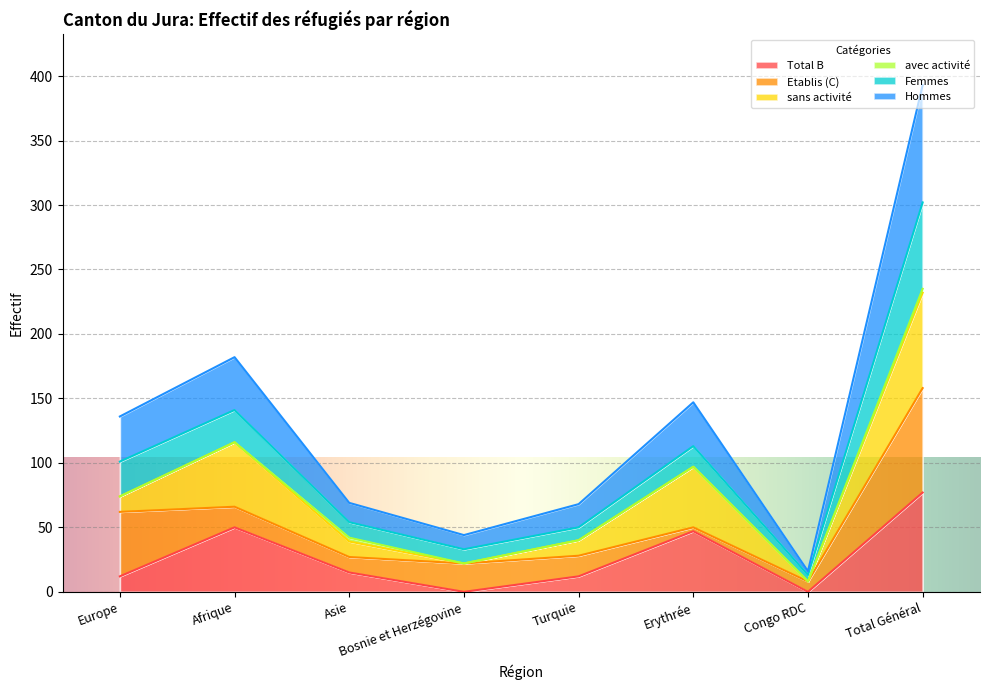

How many values in Total B are above zero?

6